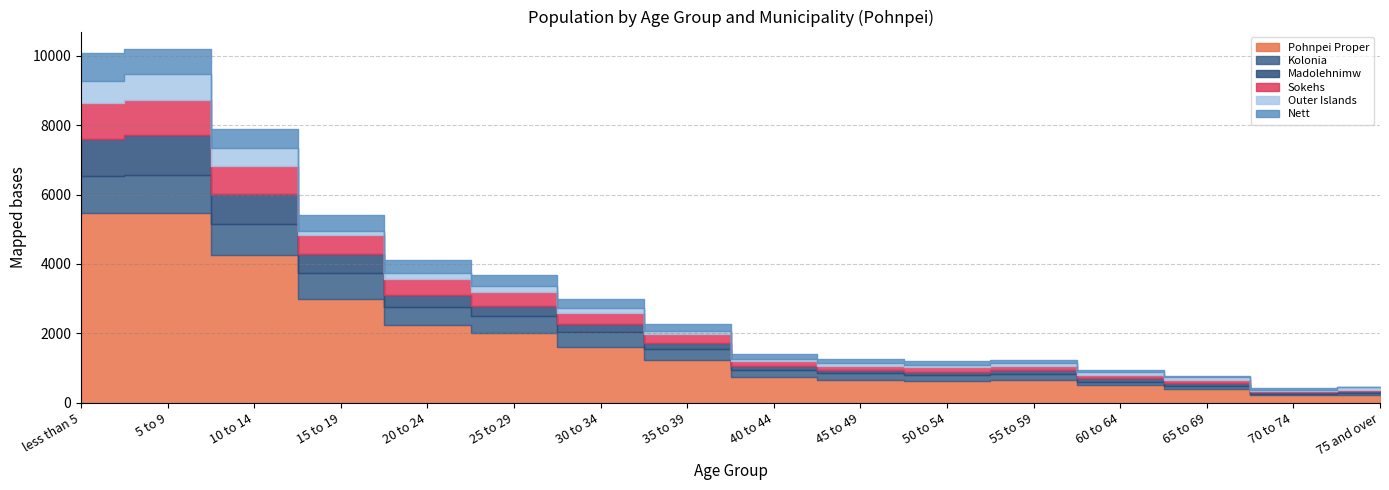

Rank the categories by Sokehs value from highest to lowest.

5 to 9, less than 5, 10 to 14, 15 to 19, 20 to 24, 25 to 29, 30 to 34, 35 to 39, 40 to 44, 50 to 54, 55 to 59, 45 to 49, 60 to 64, 65 to 69, 75 and over, 70 to 74